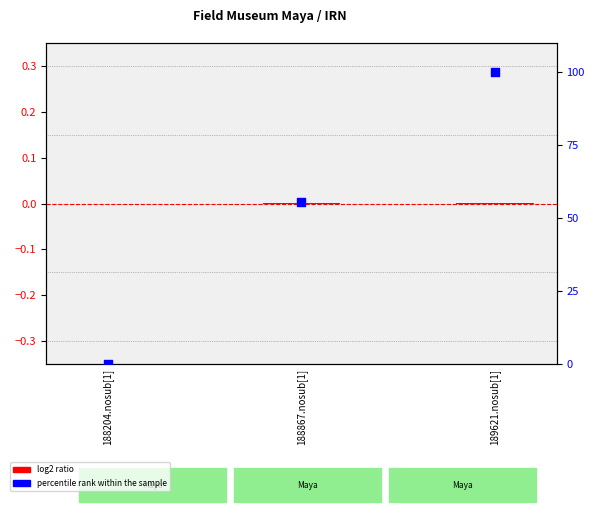

At which category is the sum across all series the highest?

189621.nosub[1]